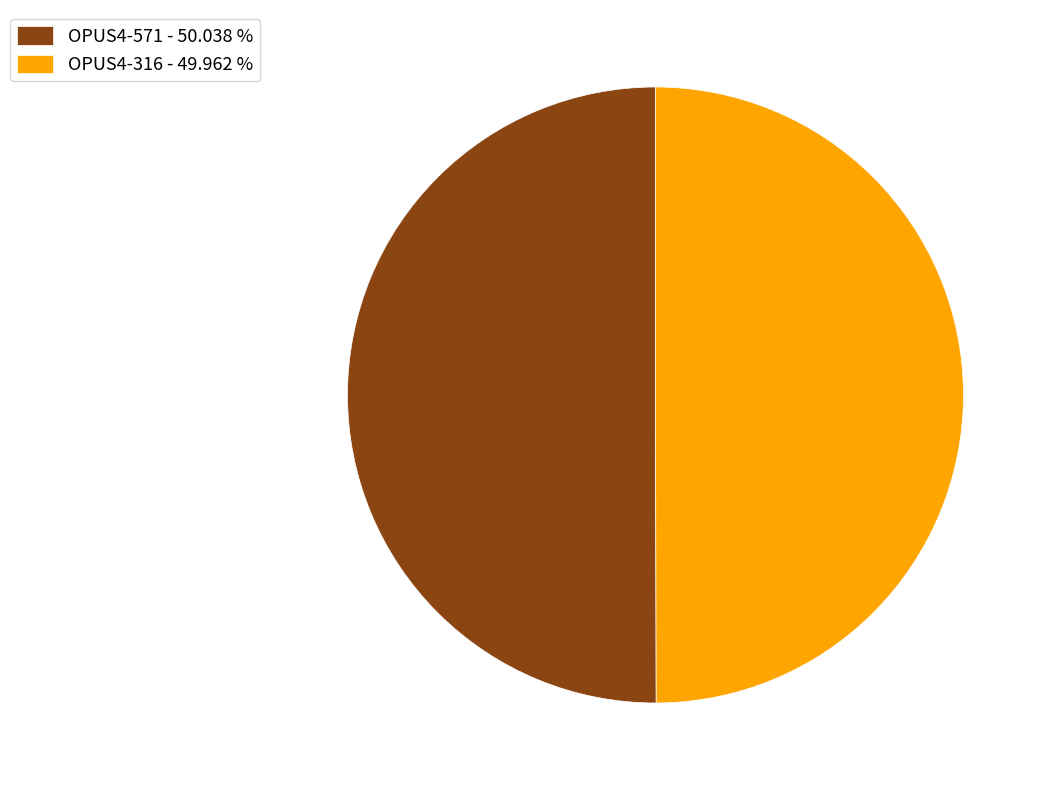

Is the sum of OPUS4-316 - 49.962 % and OPUS4-571 - 50.038 % greater than half?

Yes